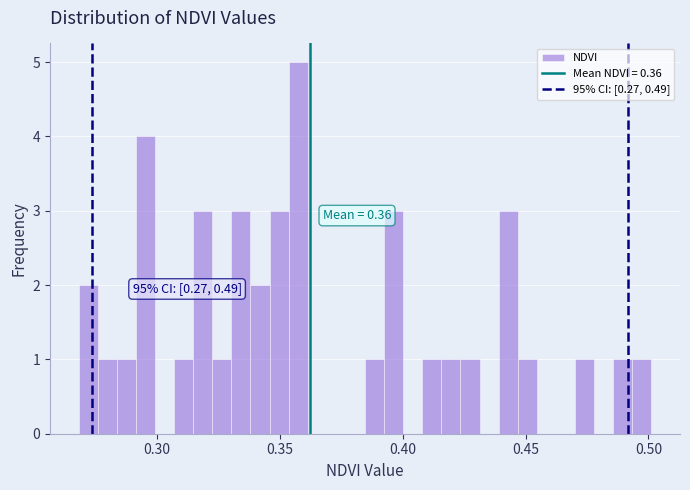

Read against the x-axis, roughly where is the centre of the tallest bar?

0.355